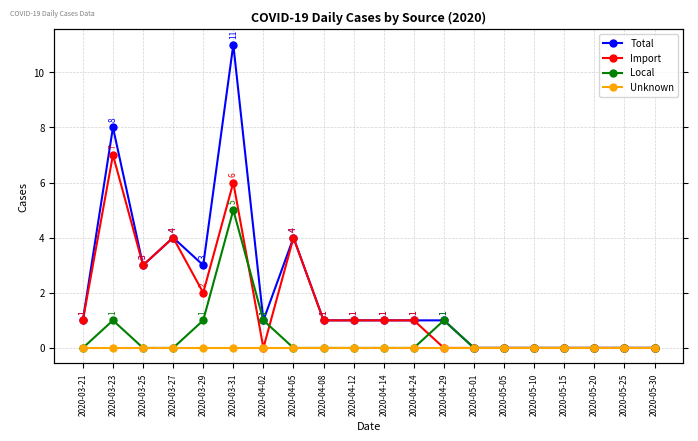

What is the label of the 5th point from the right?

2020-05-10